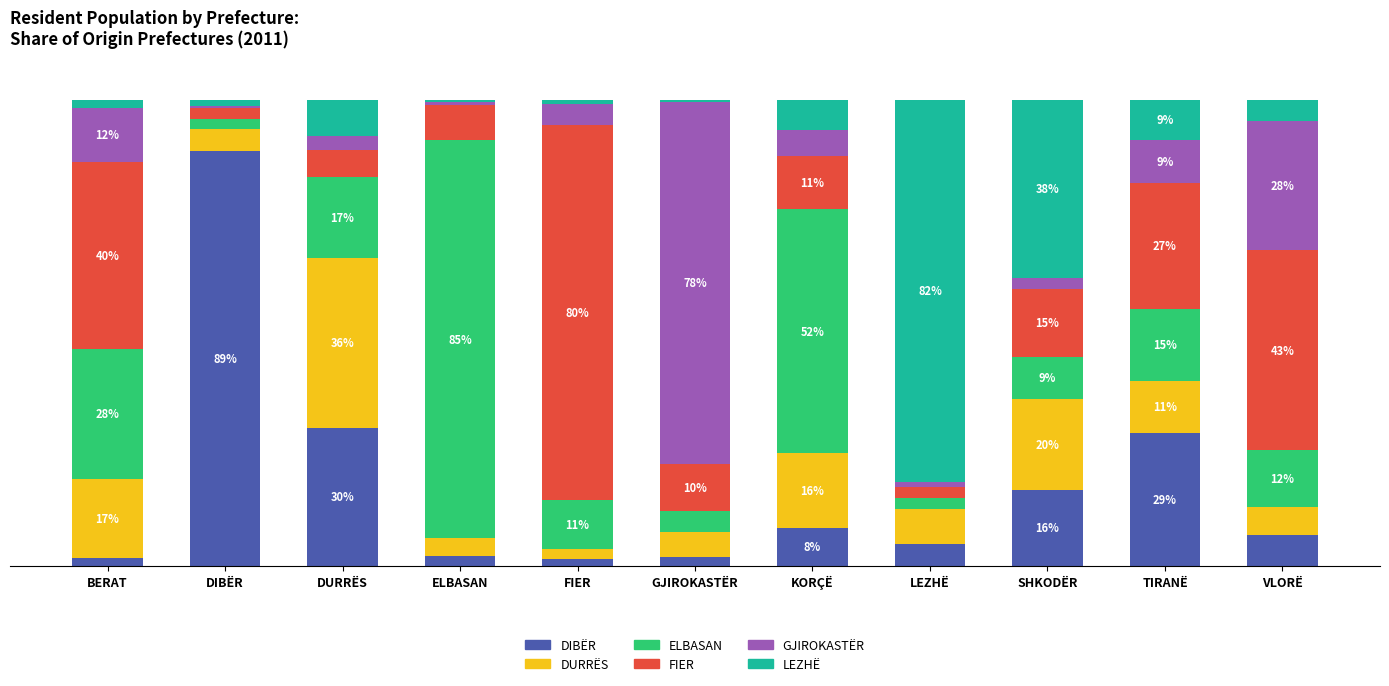

Are the bars grouped side by side (vs. stacked)?

No